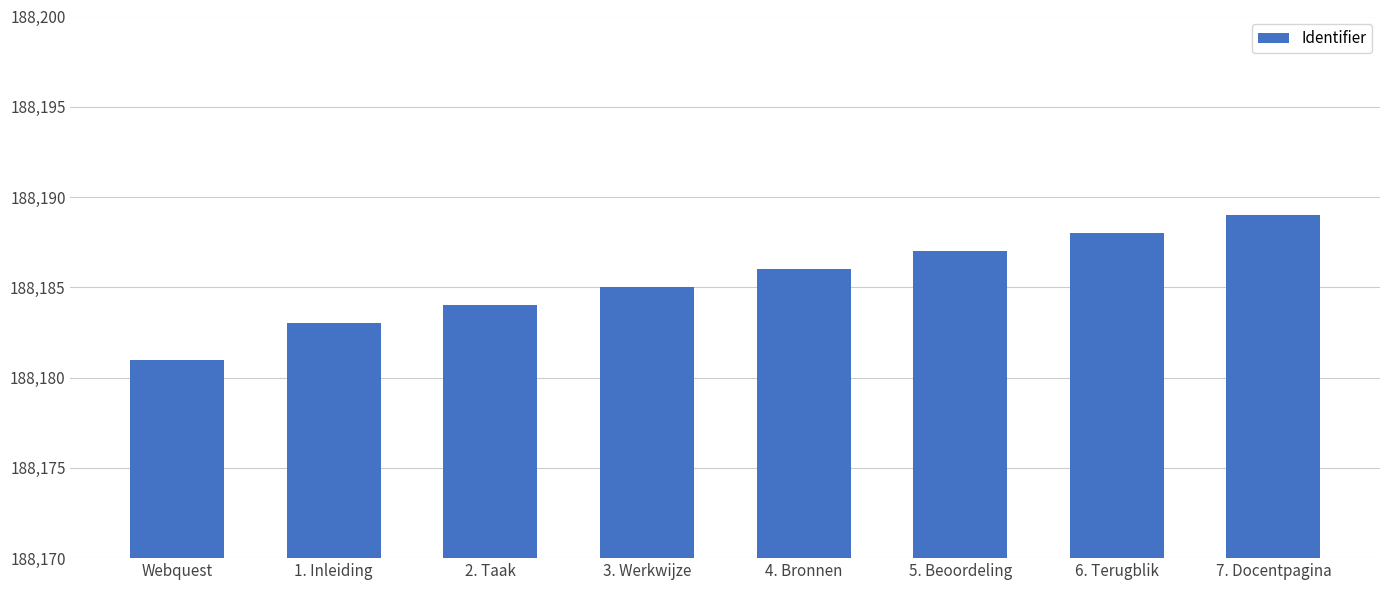

What position from the left is 7. Docentpagina?

8